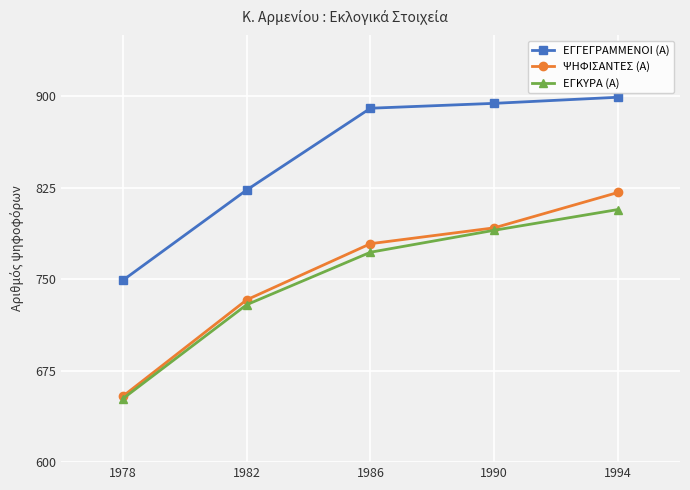

Reading left to right, what are all the values shown in this chart?

ΕΓΓΕΓΡΑΜΜΕΝΟΙ (Α): 749	823	890	894	899
ΨΗΦΙΣΑΝΤΕΣ (Α): 654	733	779	792	821
ΕΓΚΥΡΑ (Α): 652	729	772	790	807